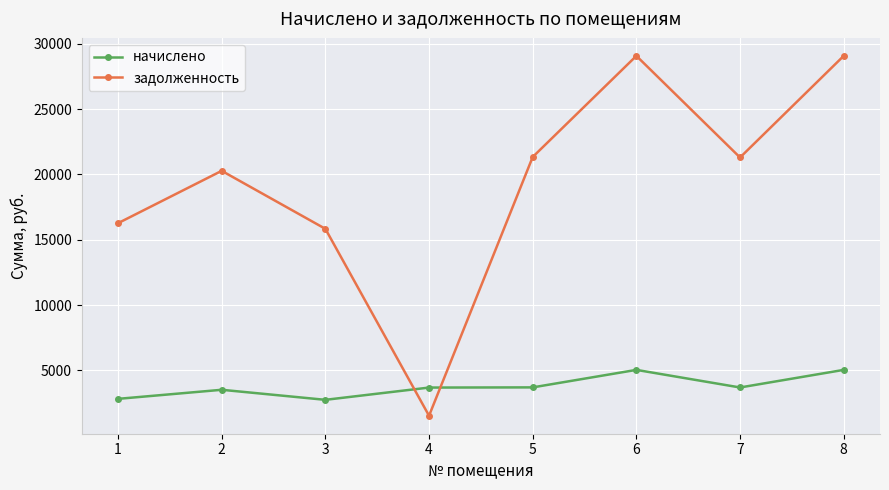

What is the smallest value displayed?

1524.9